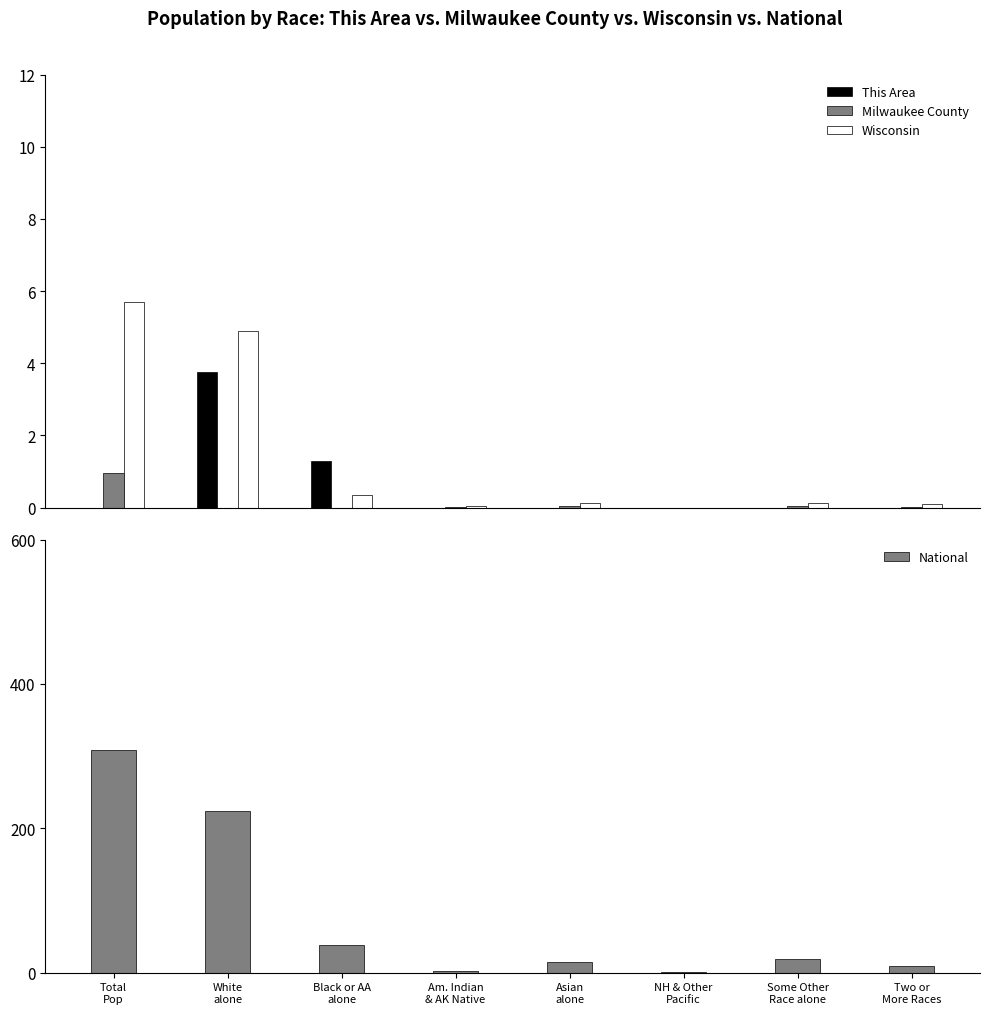

Reading right to left, what are all the values shown in this chart?

This Area: Two or
More Races=0.0	Some Other
Race alone=0.0	NH & Other
Pacific=0.0	Asian
alone=0.0	Am. Indian
& AK Native=0.0	Black or AA
alone=1.3	White
alone=3.8	Total
Pop=0.0
Milwaukee County: Two or
More Races=0.0	Some Other
Race alone=0.1	NH & Other
Pacific=0.0	Asian
alone=0.0	Am. Indian
& AK Native=0.0	Black or AA
alone=0.0	White
alone=0.0	Total
Pop=0.9
Wisconsin: Two or
More Races=0.1	Some Other
Race alone=0.1	NH & Other
Pacific=0.0	Asian
alone=0.1	Am. Indian
& AK Native=0.1	Black or AA
alone=0.4	White
alone=4.9	Total
Pop=5.7
National: Two or
More Races=9.0	Some Other
Race alone=19.1	NH & Other
Pacific=0.5	Asian
alone=14.7	Am. Indian
& AK Native=2.9	Black or AA
alone=38.9	White
alone=223.6	Total
Pop=308.7